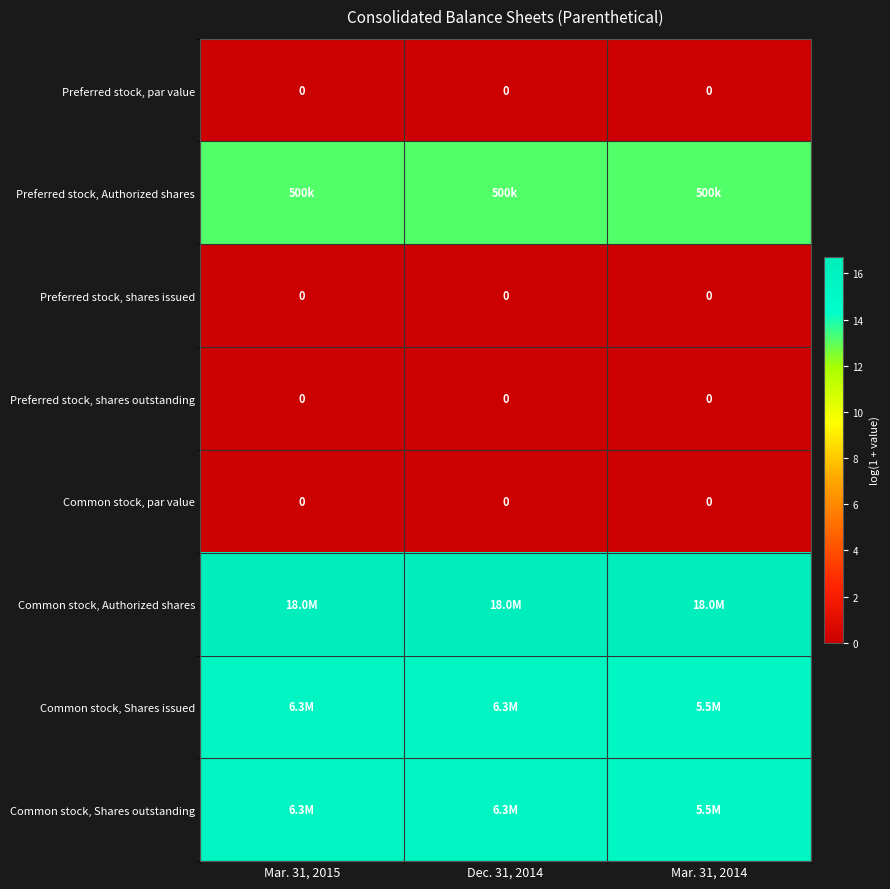

Where is Common stock, Shares issued nearest to the value 15?

Mar. 31, 2014